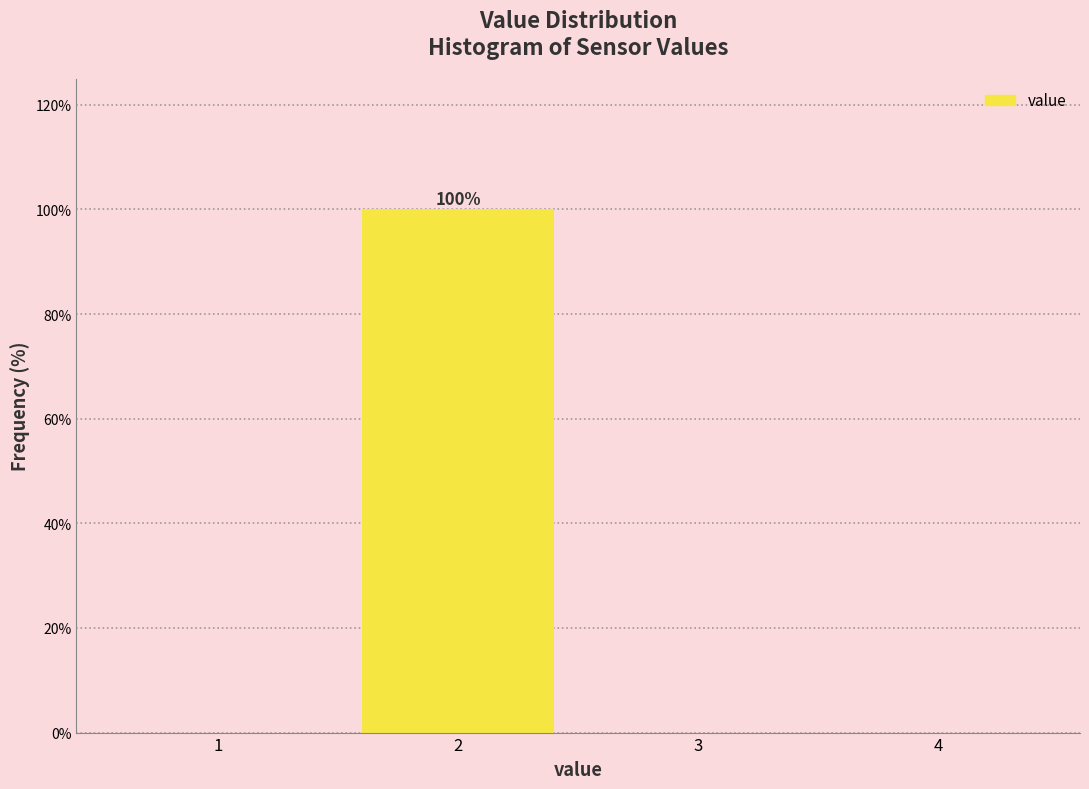

Reading left to right, transcribe all the data shown in this chart.

1=0	2=100	3=0	4=0